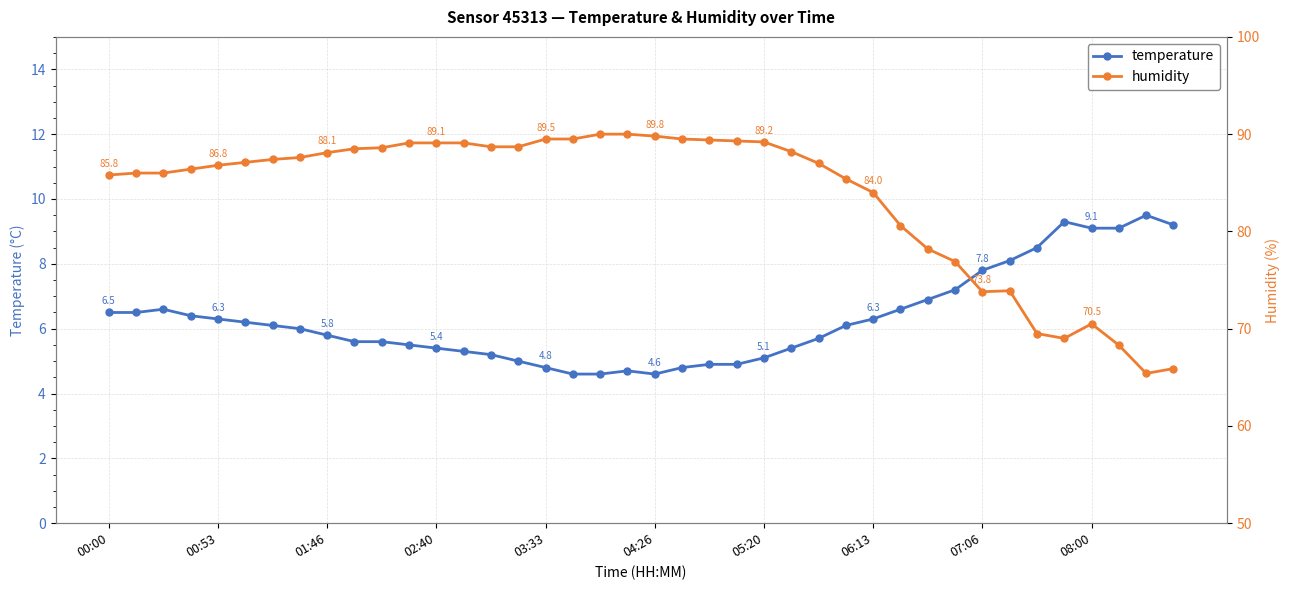

Which series has the largest total across all categories?

humidity